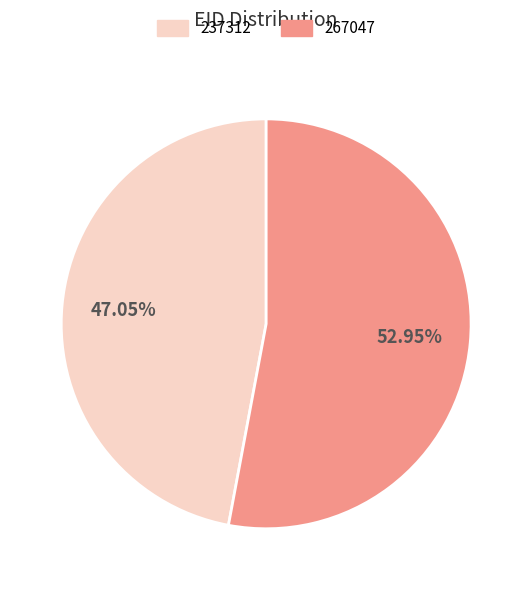

Between 237312 and 267047, which is larger?

267047